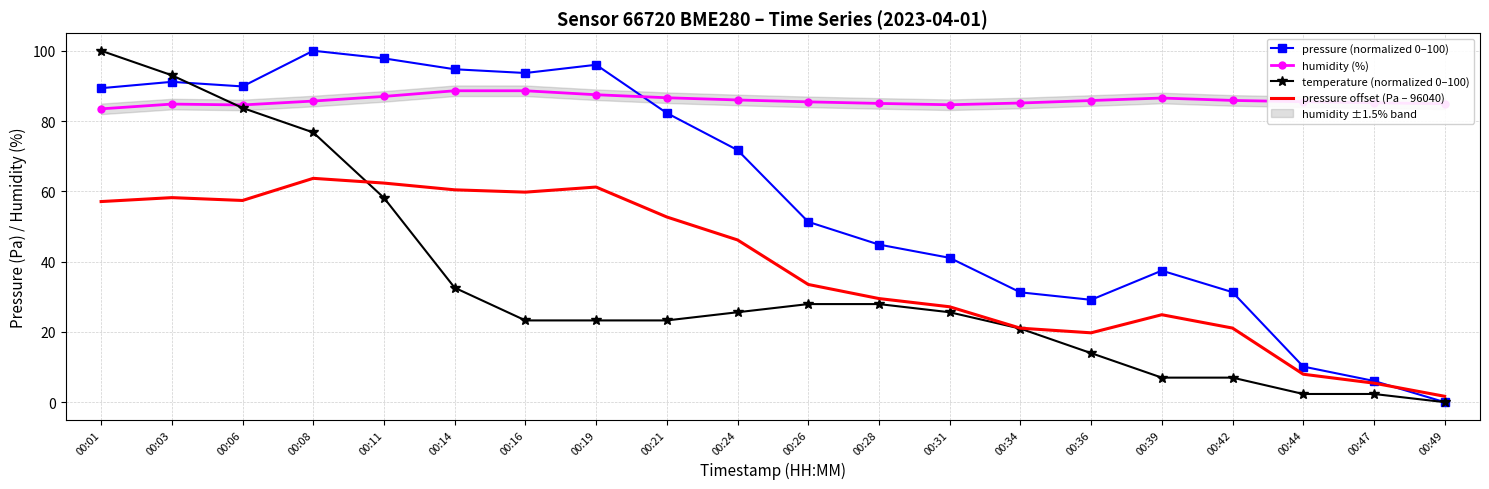

What is the value of the temperature (normalized 0–100) point at the 7th from the left?

23.3